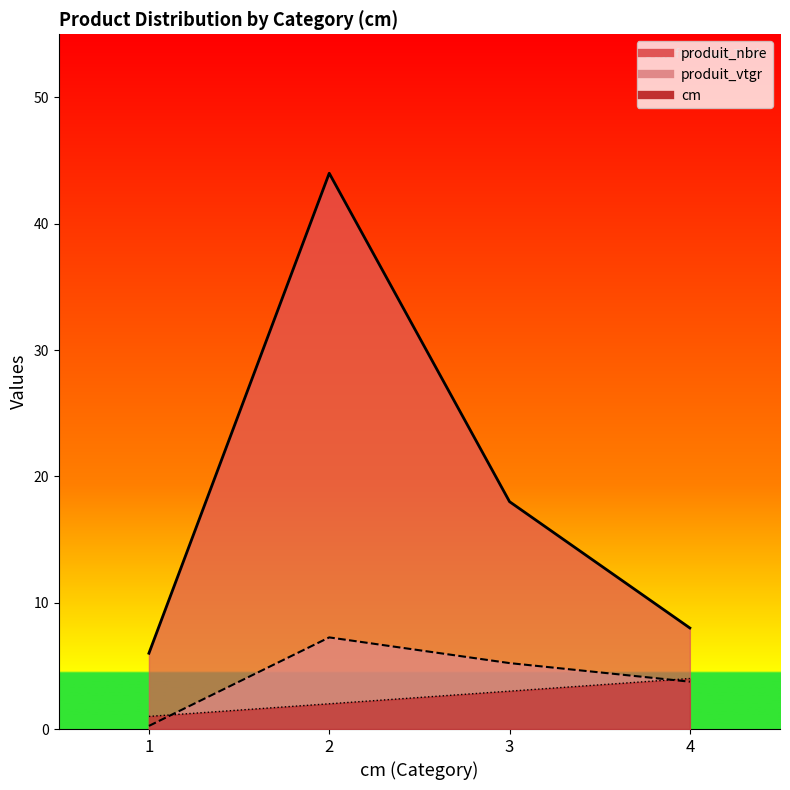

What is the value of the produit_vtgr point at the 4th from the left?

3.7